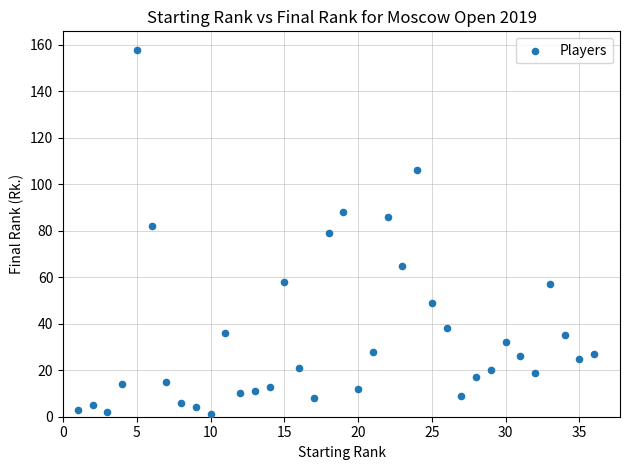

What is the range of Y values (max minus min)?

157